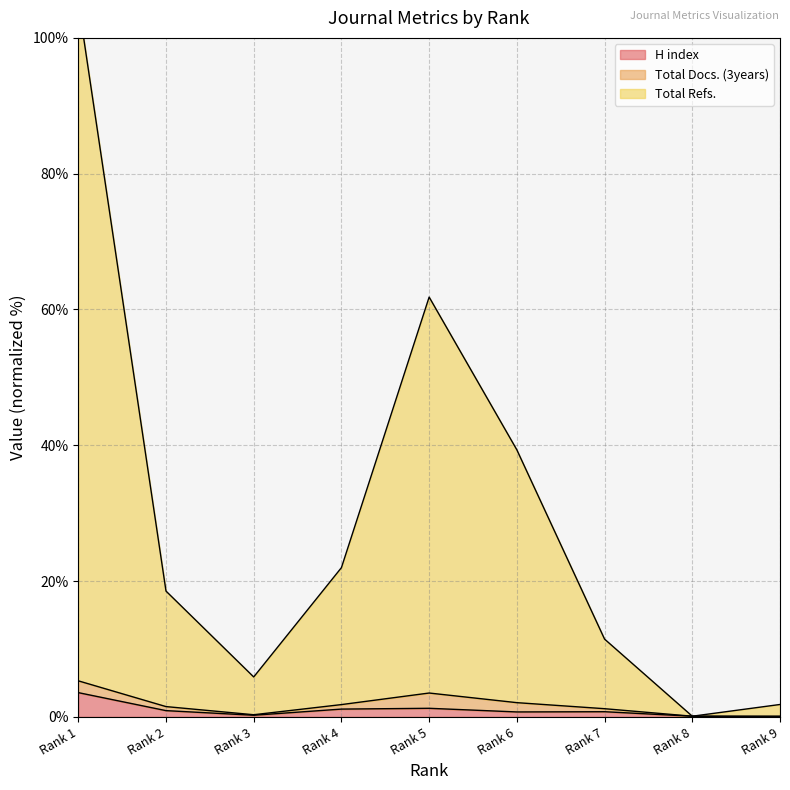

Between Rank 9 and Rank 2, which is larger?

Rank 2